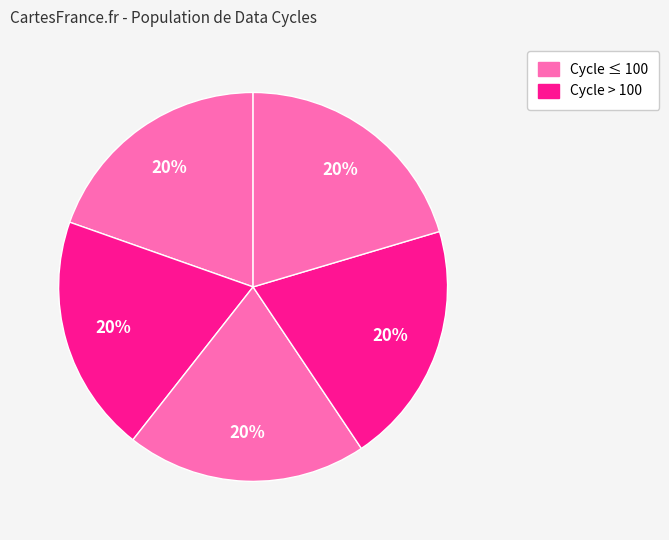

How many segments does this pie chart have?

5